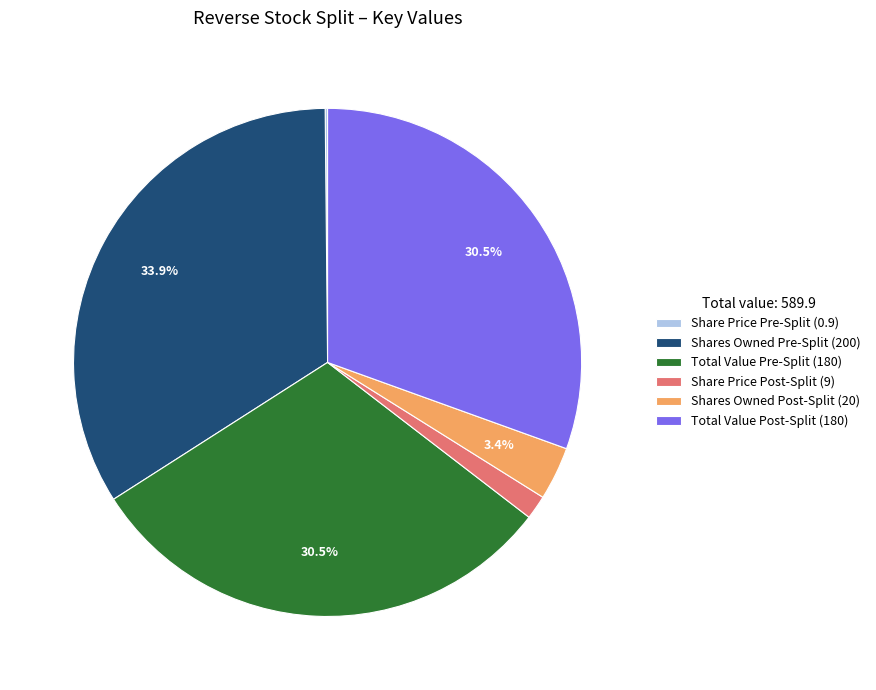

What is the ratio of the value at Shares Owned Post-Split to the value at Shares Owned Pre-Split?

0.1